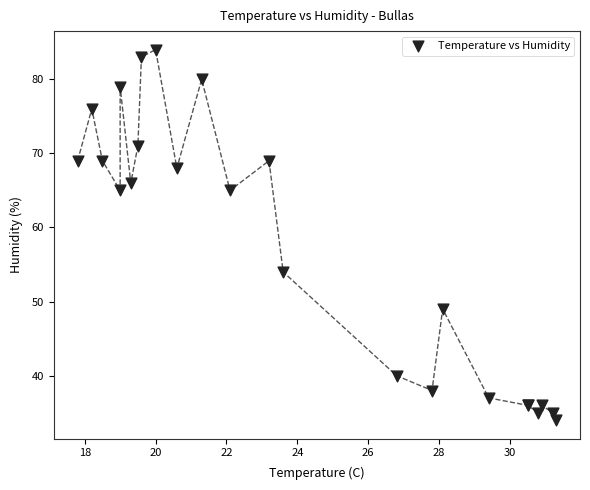

What Y value in the scatter plot is closest to 59?

54